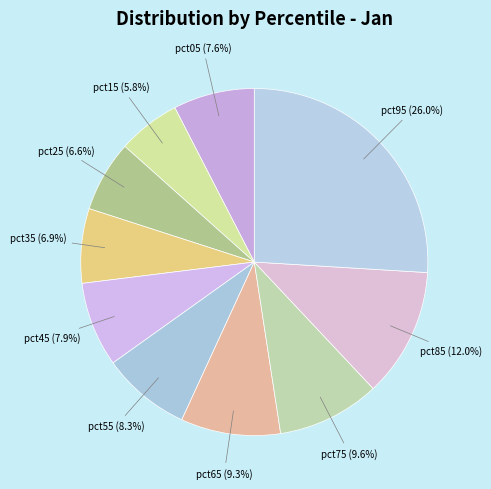

To the nearest percent, what is the difference between the largest and smallest slice percentages?

20%